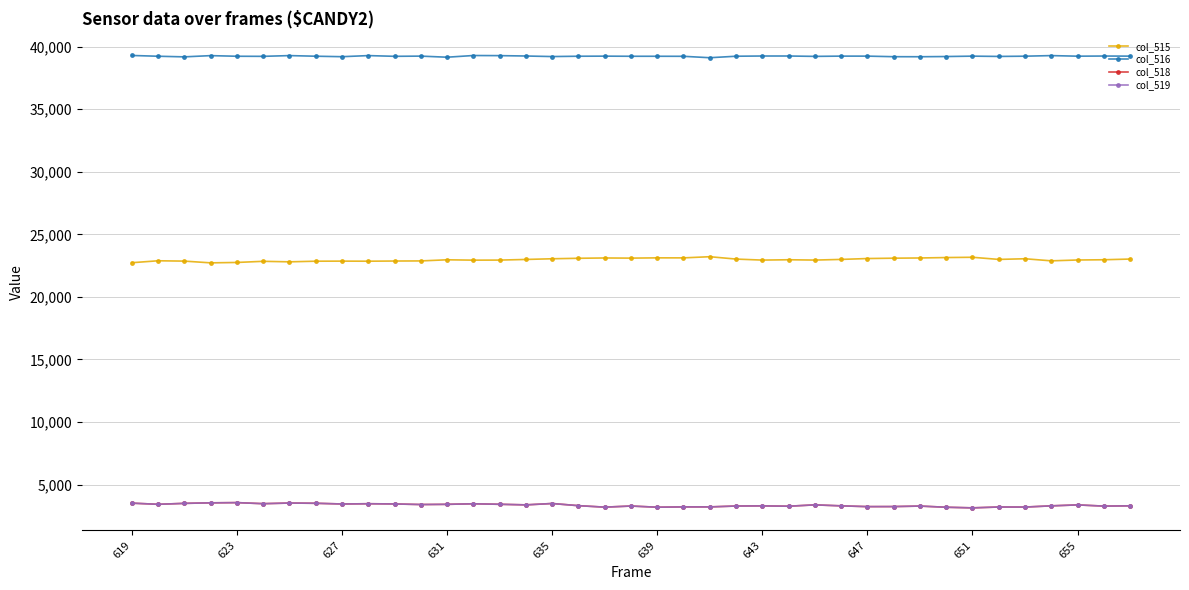

True or false: col_515 has more than 1 points higher than both neighbors.

True